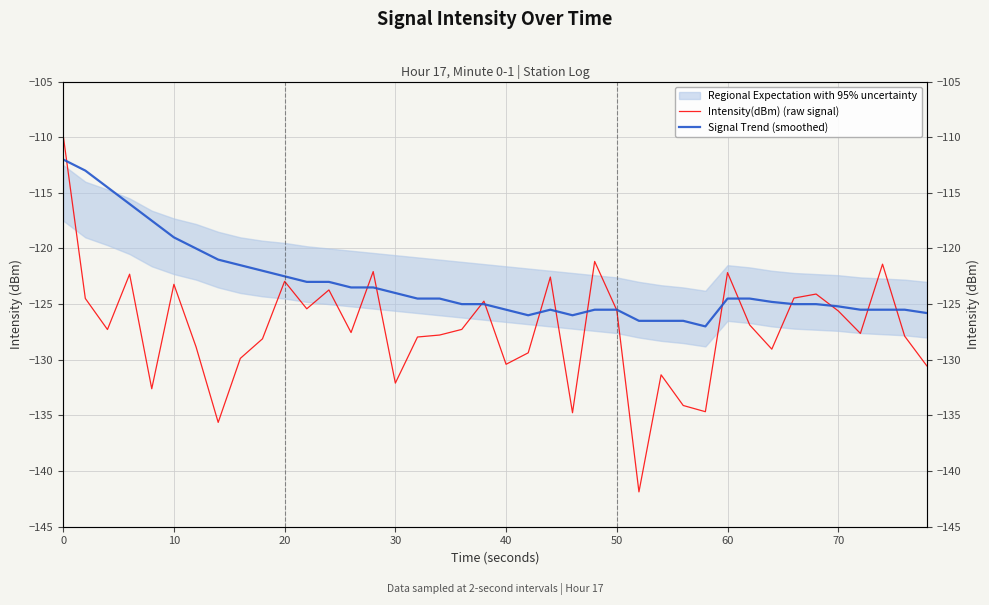

Reading left to right, extract all data points from this chart.

Intensity(dBm) (raw signal): -109.8	-124.5	-127.3	-122.3	-132.6	-123.2	-128.8	-135.6	-129.9	-128.1	-123.0	-125.4	-123.7	-127.6	-122.1	-132.1	-128.0	-127.8	-127.3	-124.7	-130.4	-129.4	-122.6	-134.8	-121.2	-125.6	-141.9	-131.4	-134.1	-134.7	-122.2	-126.9	-129.0	-124.5	-124.1	-125.6	-127.6	-121.4	-127.9	-130.5
Signal Trend (smoothed): -112.0	-113.0	-114.5	-116.0	-117.5	-119.0	-120.0	-121.0	-121.5	-122.0	-122.5	-123.0	-123.0	-123.5	-123.5	-124.0	-124.5	-124.5	-125.0	-125.0	-125.5	-126.0	-125.5	-126.0	-125.5	-125.5	-126.5	-126.5	-126.5	-127.0	-124.5	-124.5	-124.8	-125.0	-125.0	-125.2	-125.5	-125.5	-125.5	-125.8